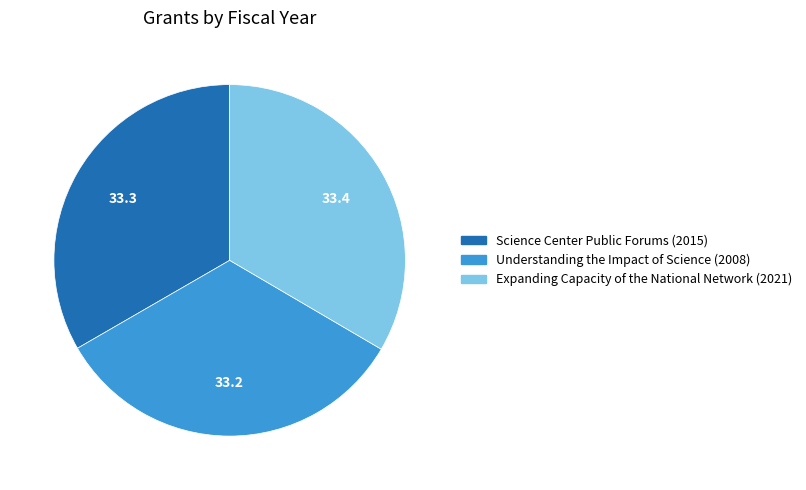

Count the number of slices in the pie.

3